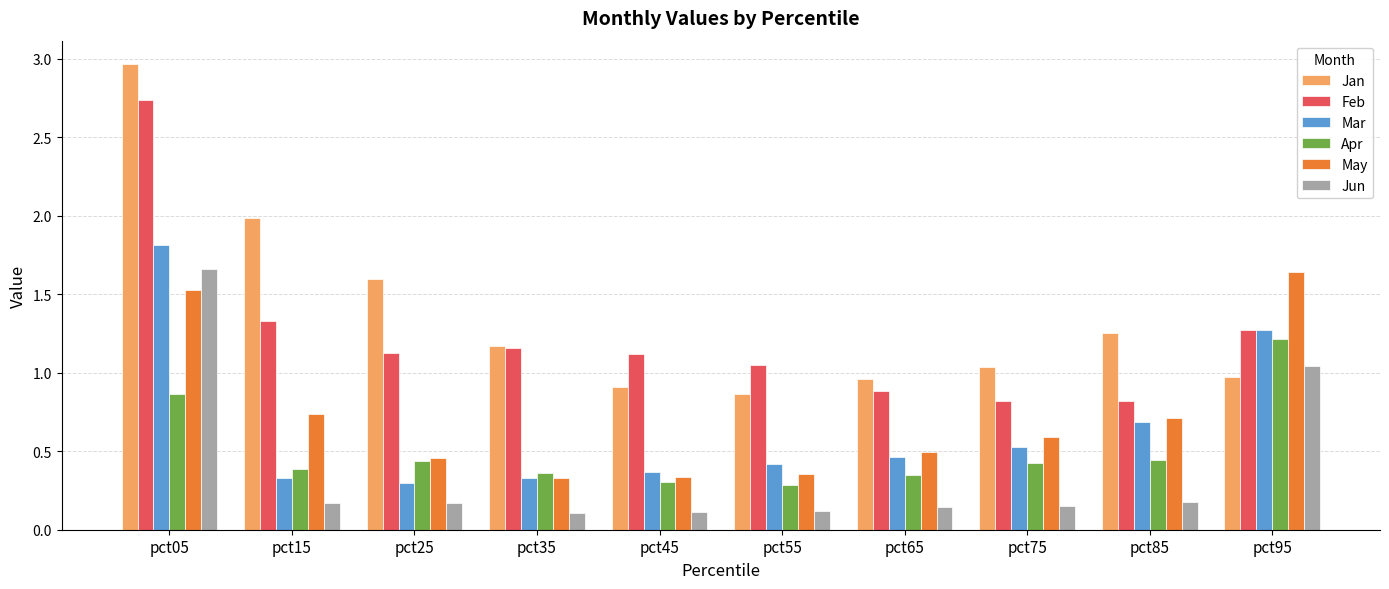

The value of Jan at pct95 is 0.5. True or false?

False